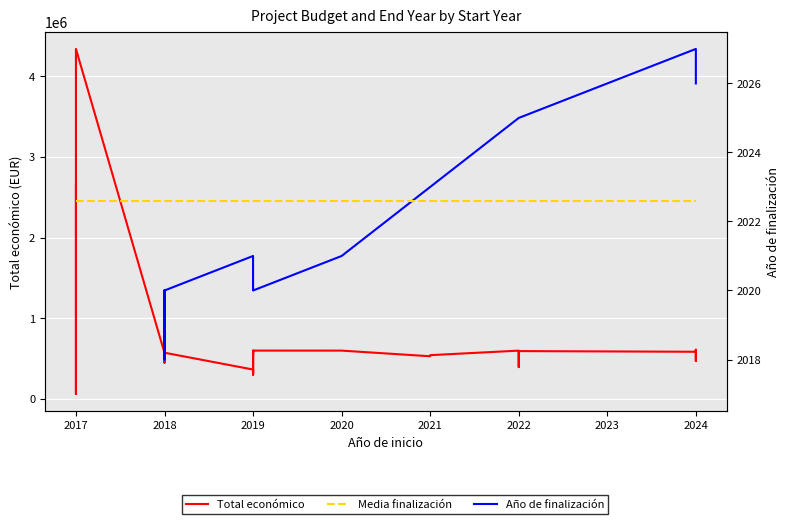

True or false: Media finalización has more than 2 interior local peaks.

False